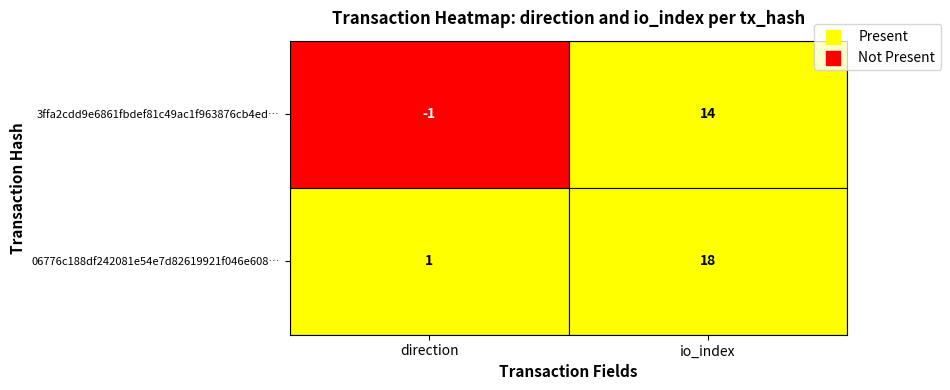

What is the difference between the maximum and minimum values in the 06776c188df242081e54e7d82619921f046e608 series?

17